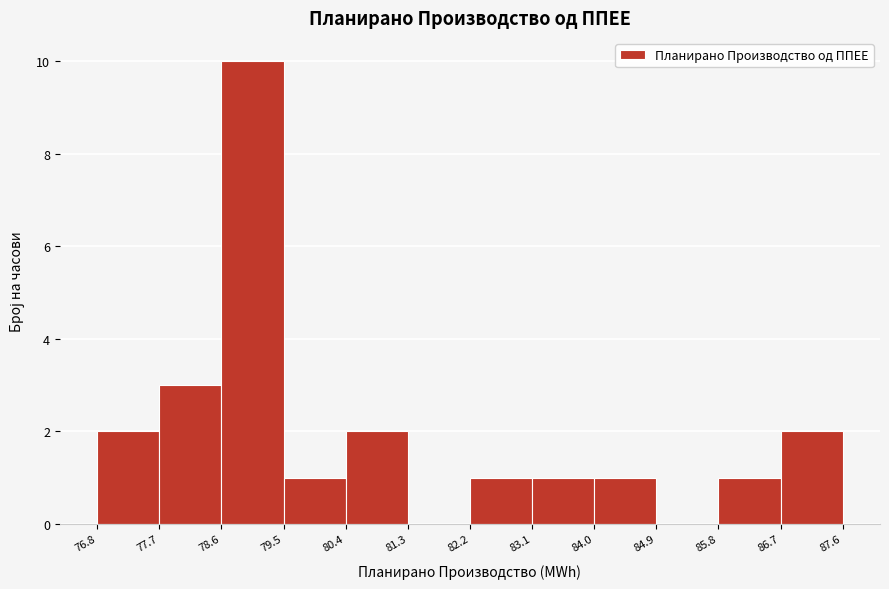

How tall is the bar that spans 84.0 to 84.9 on the x-axis? The values are not printed on the chart, so give them approximately, as read against the axis.

1